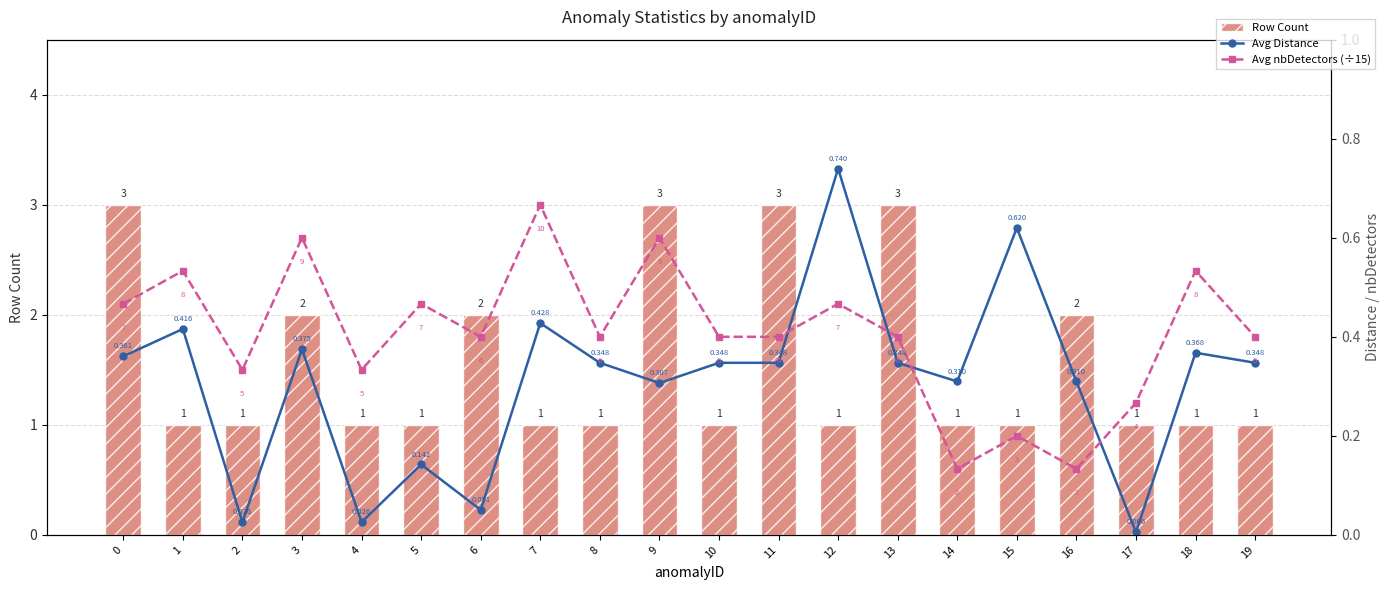

What is the sum of all Avg Distance values?

6.2